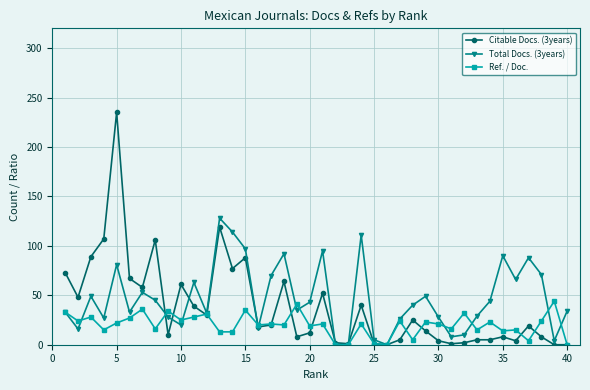

Does the chart have visible grid lines?

Yes